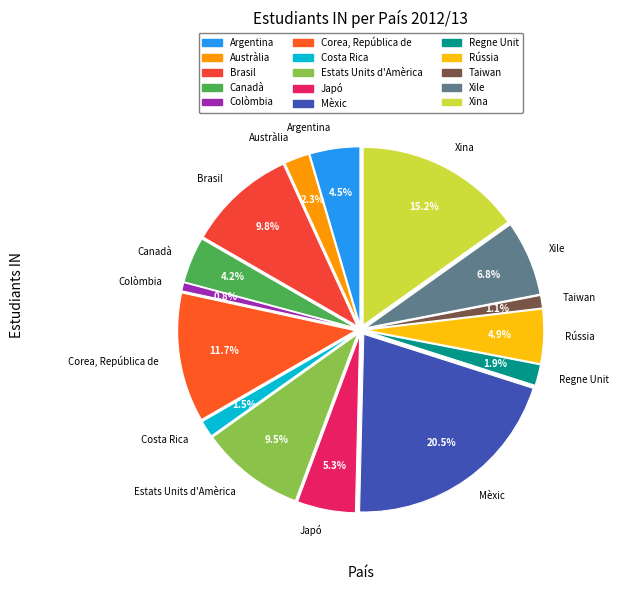

Which slice is the smallest?

Colòmbia